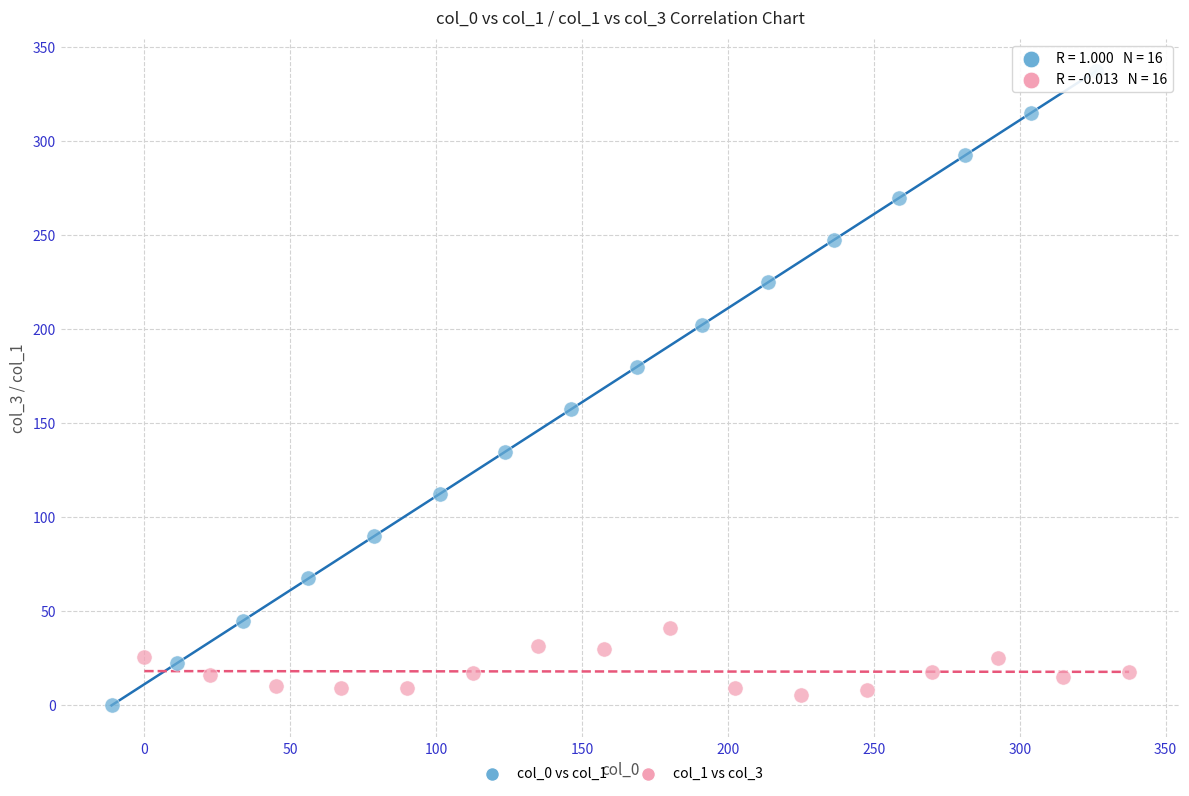

Which series has the largest Y range (max minus min)?

col_0 vs col_1